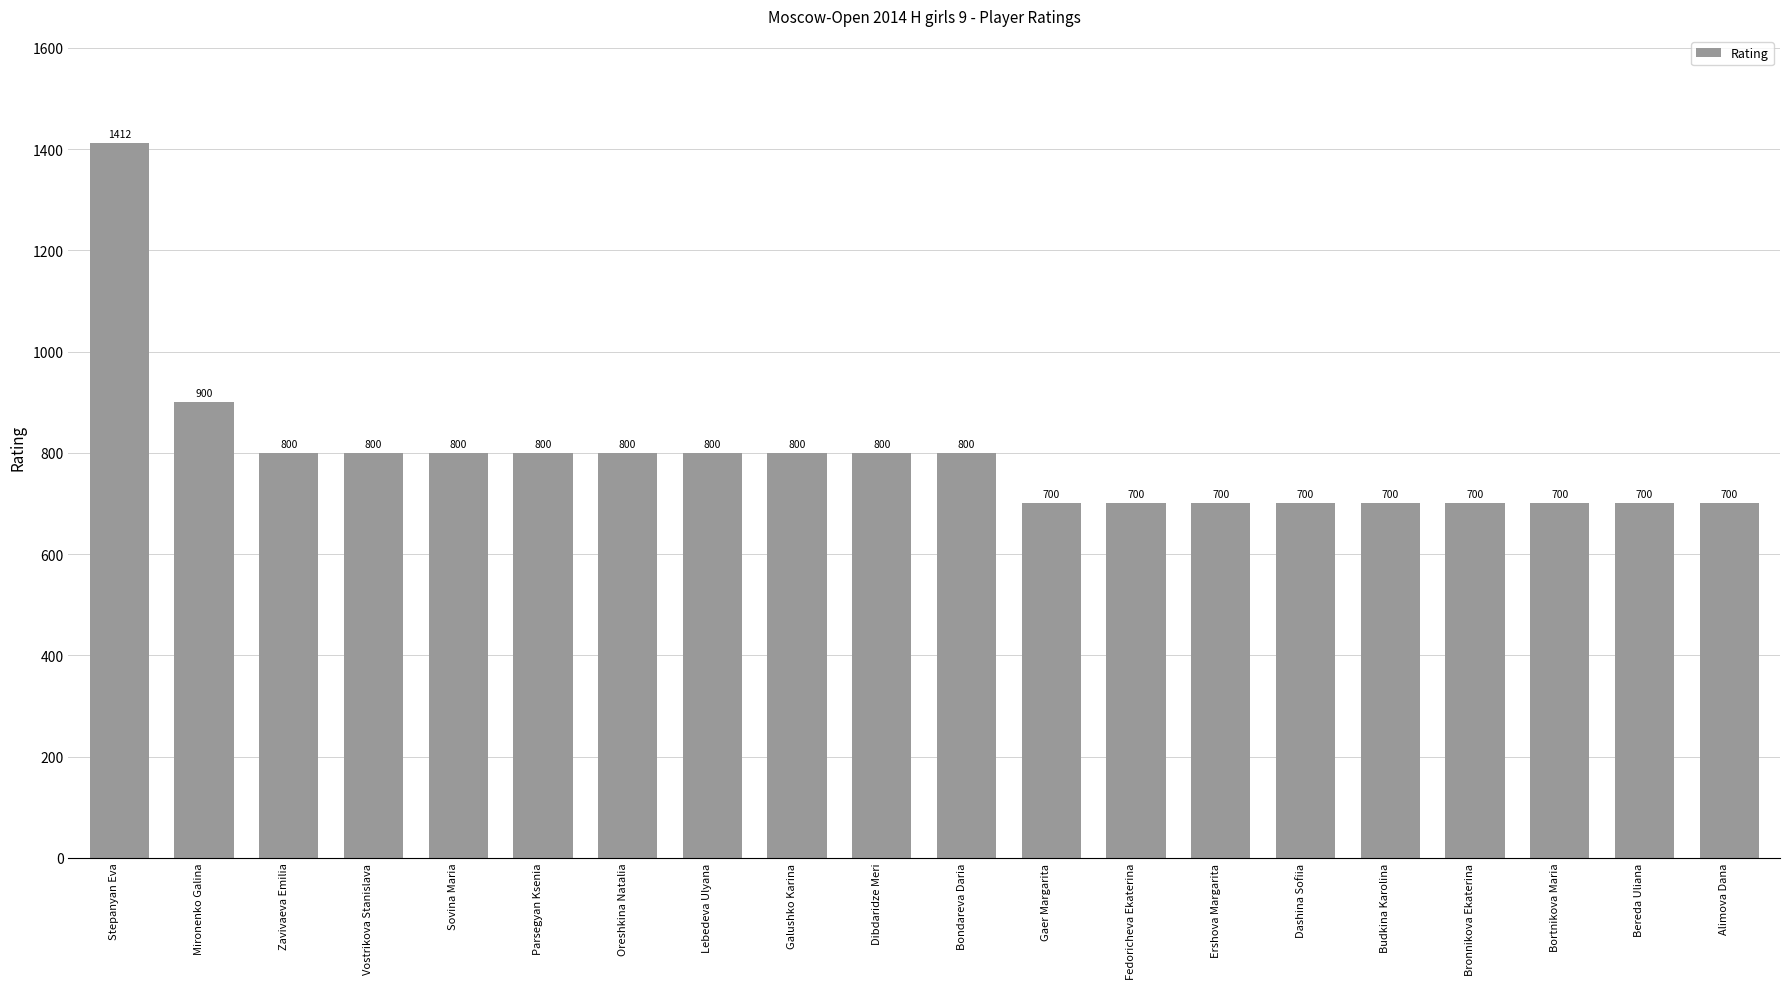

What is the sum of all values?

15812